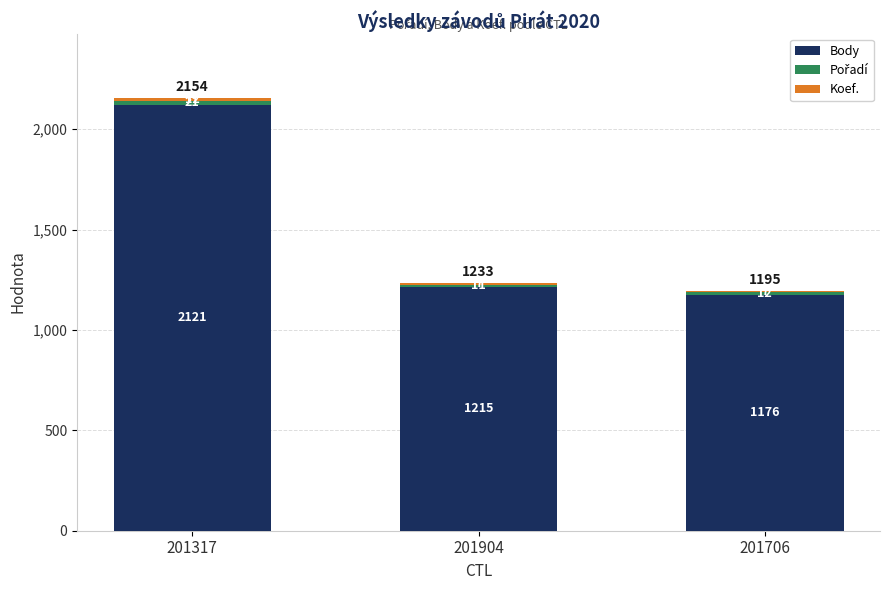

At which label is Body closest to 1648?

201904